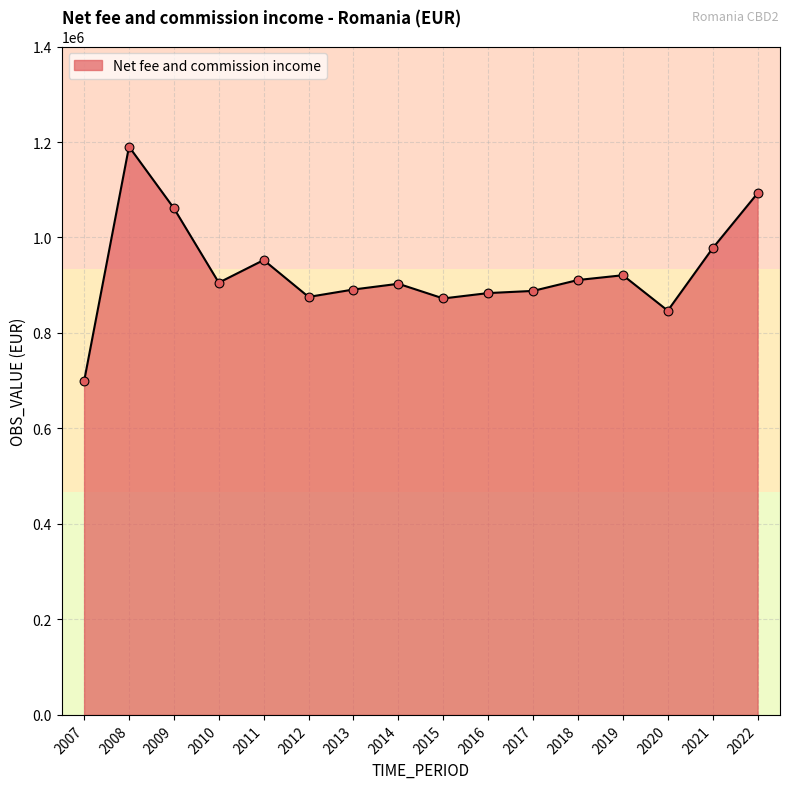

What is the ratio of the value at 2020 to the value at 2013?

1.0